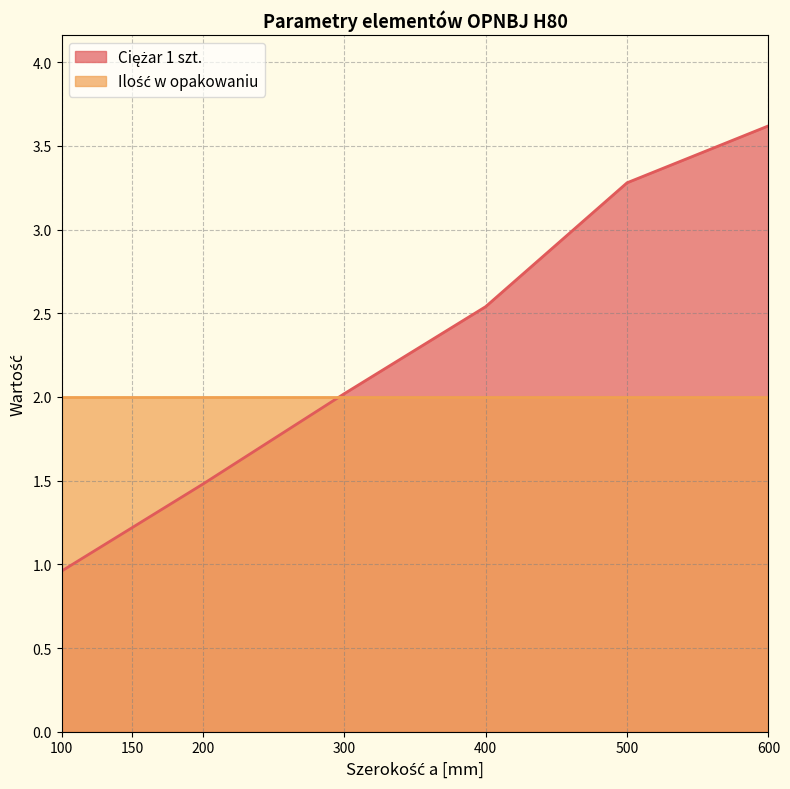

Reading left to right, extract all data points from this chart.

1.0	1.2	1.5	2.0	2.5	3.3	3.6